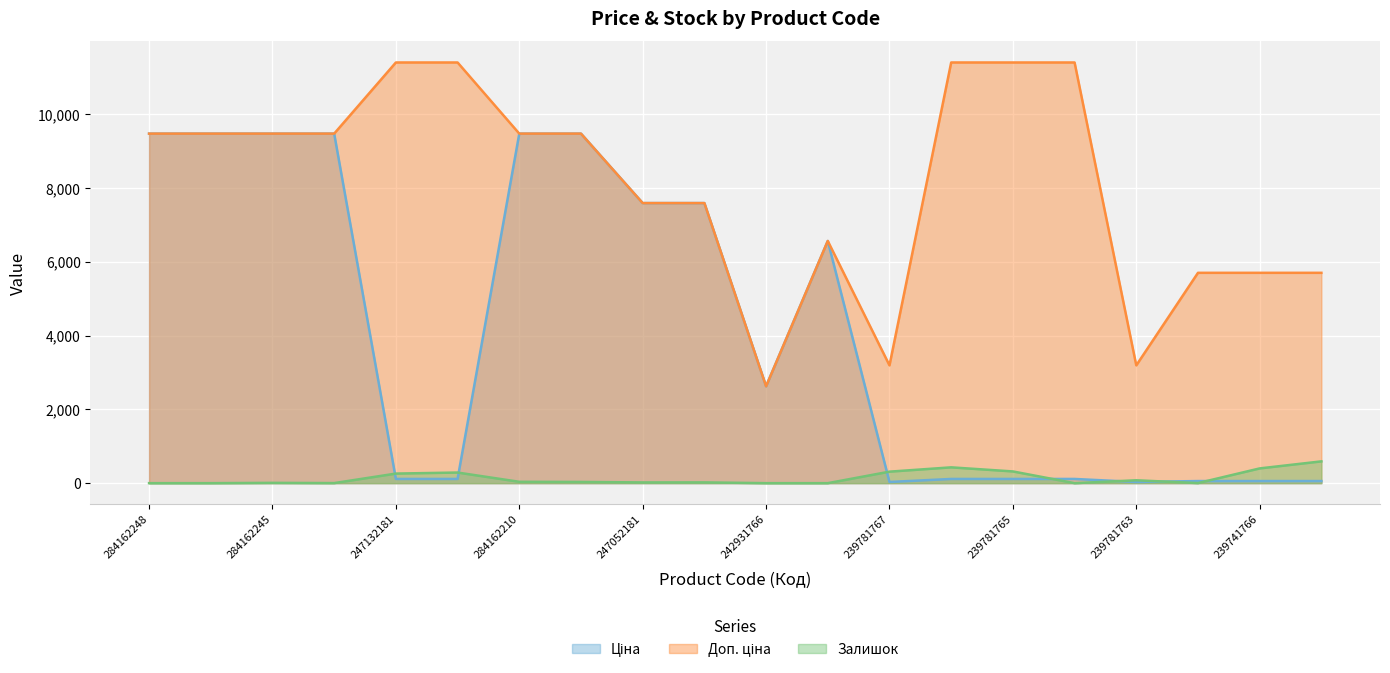

How many lines are shown in the chart?

3